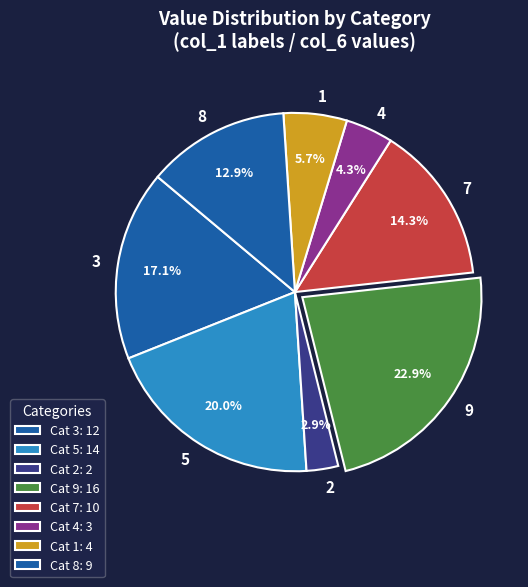

How many segments does this pie chart have?

8